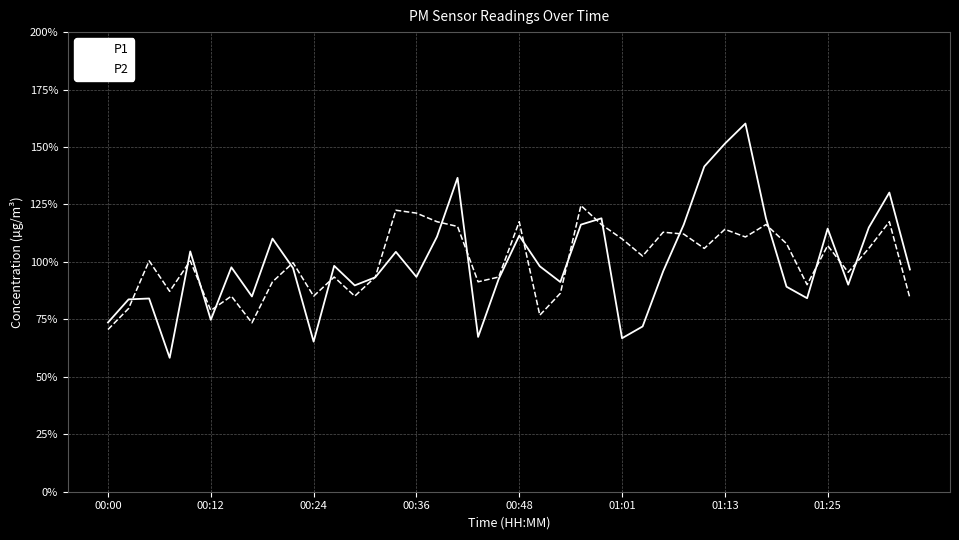

What is the difference between the maximum and minimum values in the P1 series?

101.9